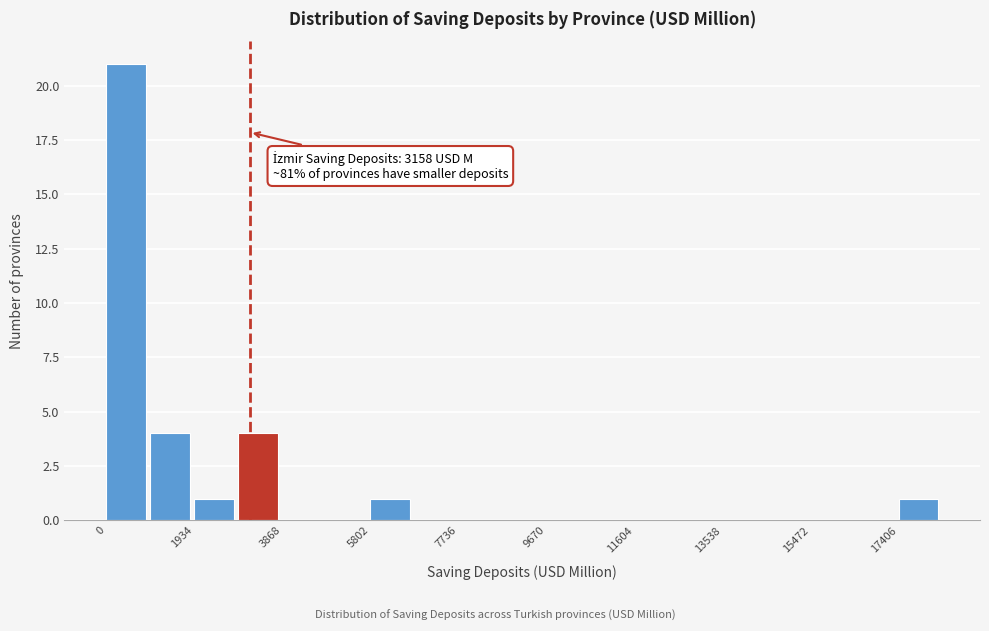

Over which range of the x-axis is the bar tallest?

0 to 1000